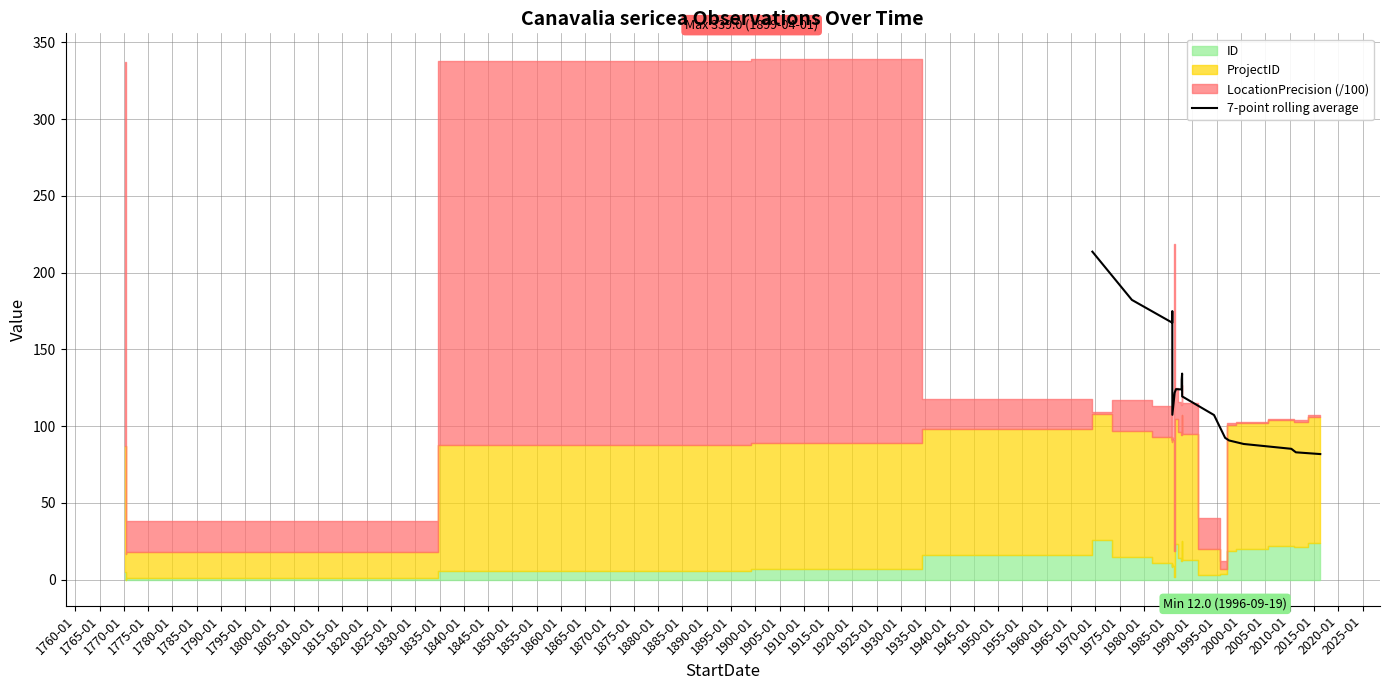

Does the chart have visible grid lines?

Yes